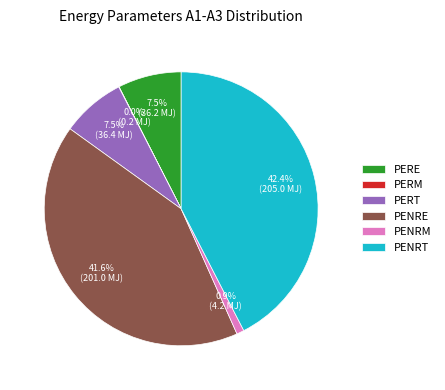

Is there a majority slice in this chart?

No